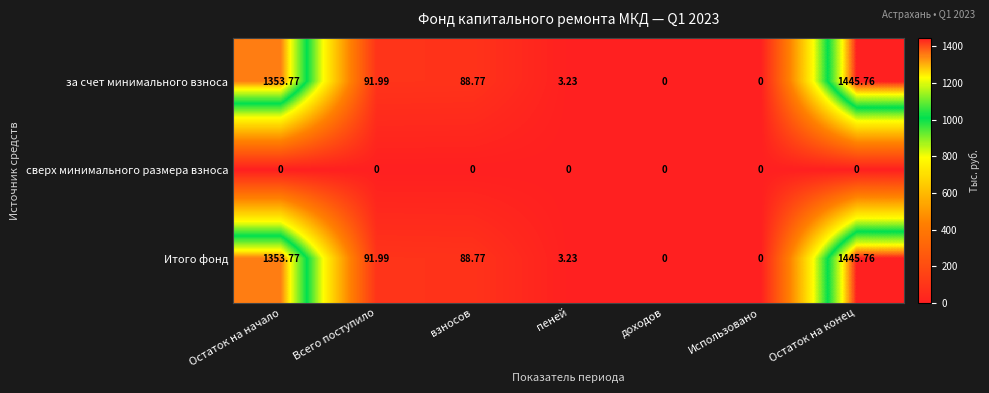

At which label does Итого фонд reach its peak?

Остаток на конец